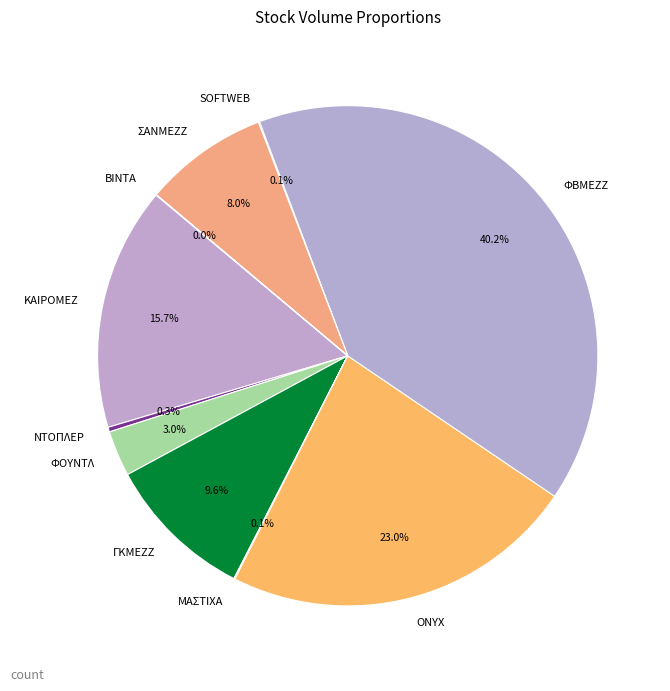

What percentage is the ΦΒΜΕΖΖ slice, to the nearest percent?

40%